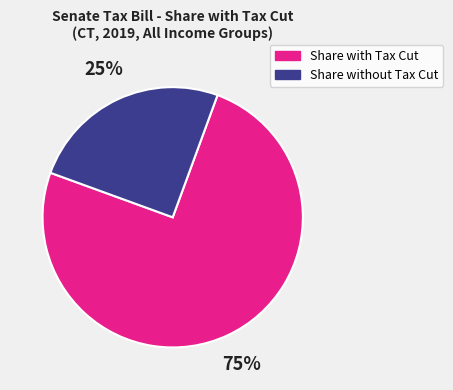

Is the sum of Share with Tax Cut and Share without Tax Cut greater than half?

Yes